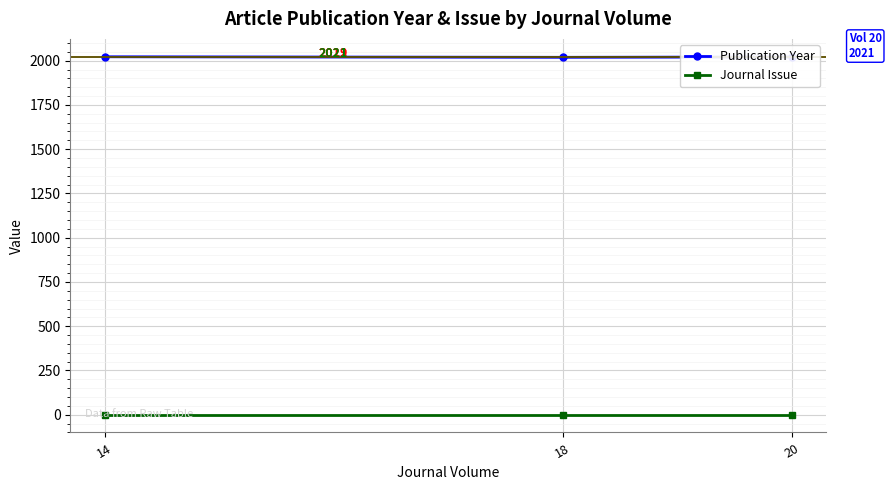

Rank the series at 14 from lowest to highest value.

Journal Issue, Publication Year